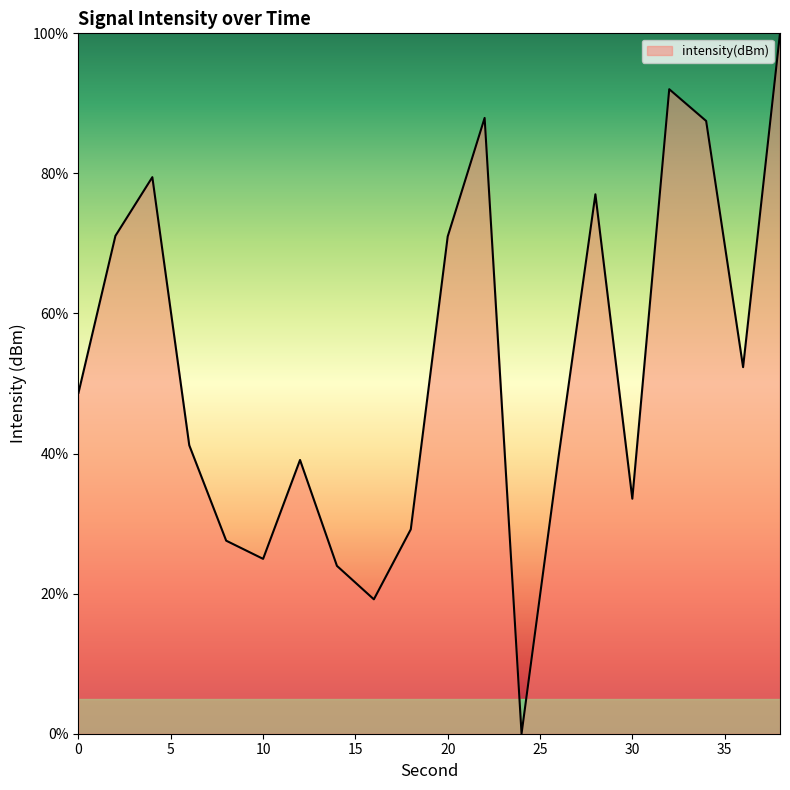

How many interior local valleys (lower than both neighbors) does the data have?

5